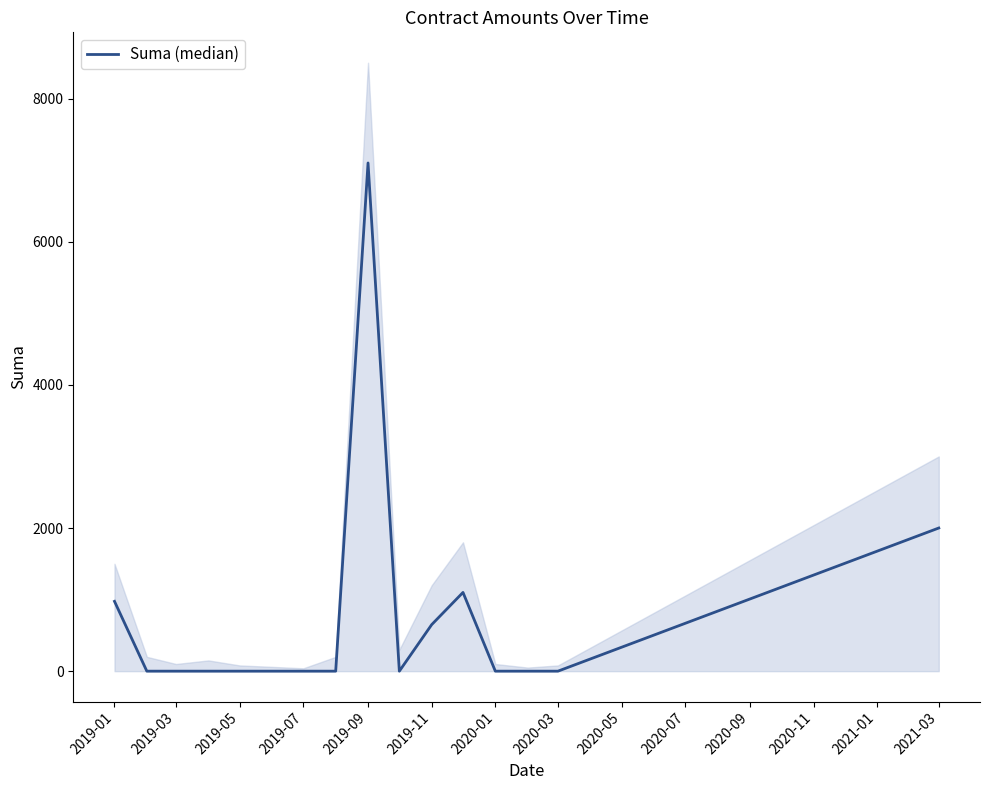

Does the chart have visible grid lines?

No